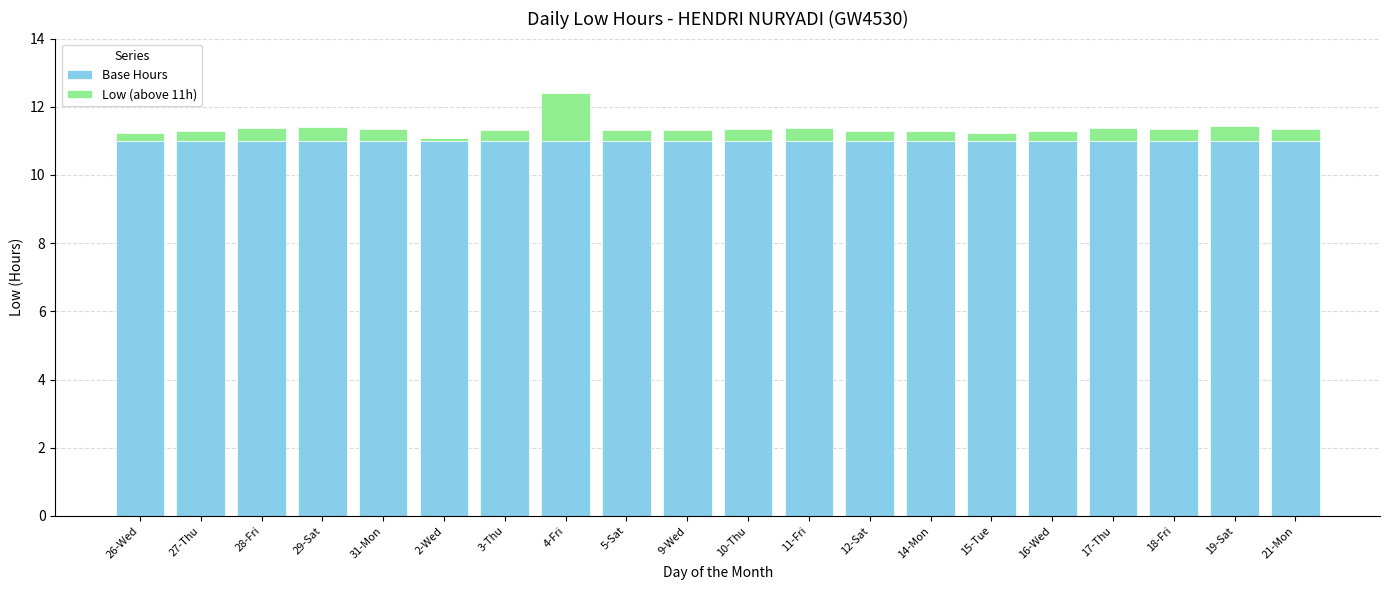

True or false: Base Hours has a value of 17.4 at 19-Sat.

False